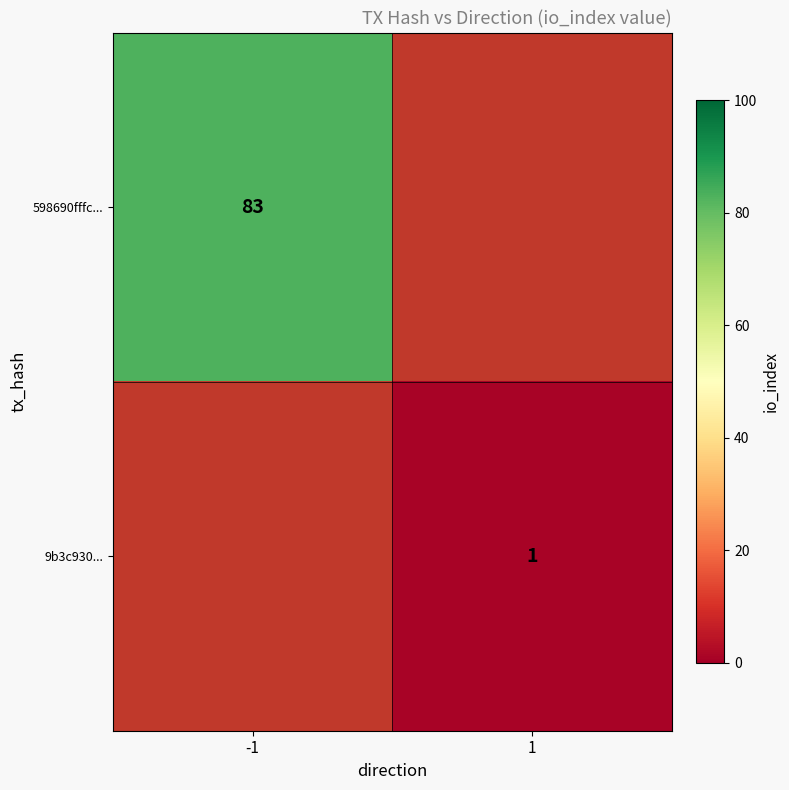

True or false: 598690fffc... has a value of 149.4 at -1.

False